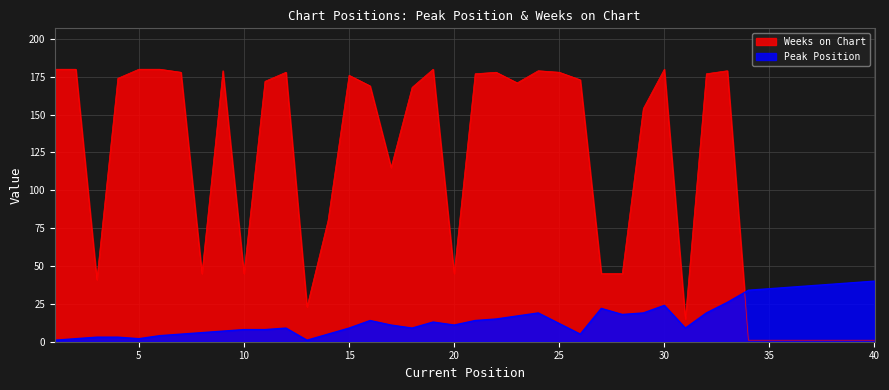

Between 25 and 37, which series saw the biggest shift?

Weeks on Chart